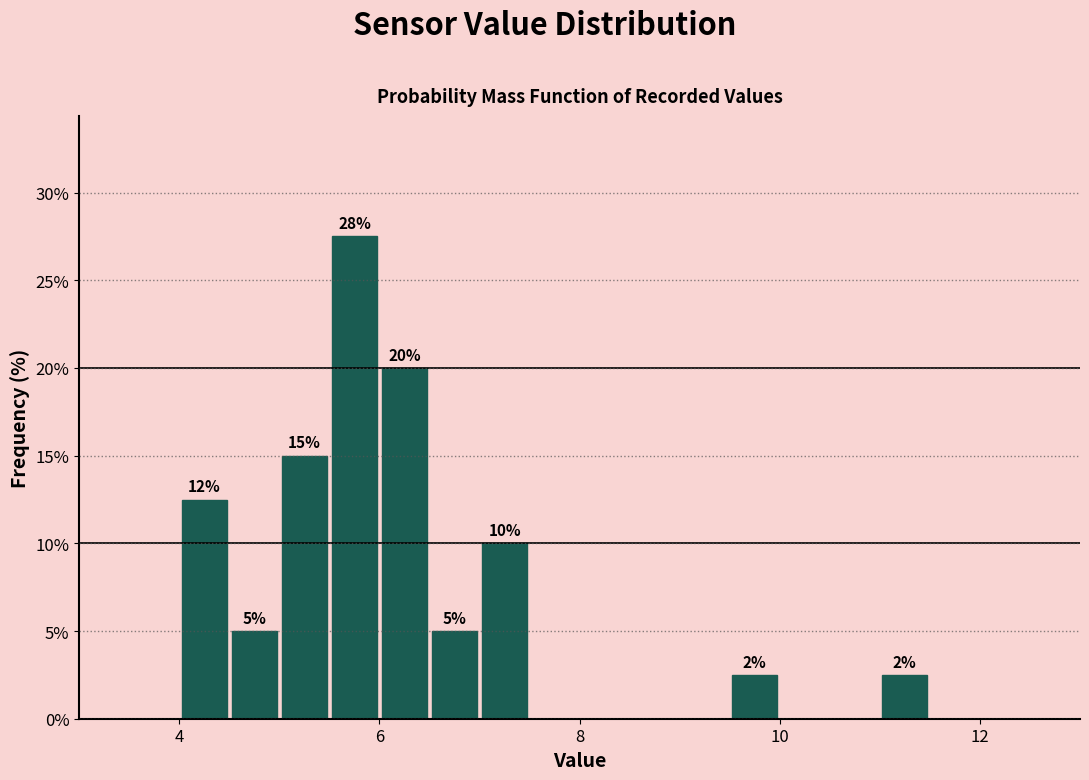

Read against the x-axis, roughly where is the centre of the tallest bar?

5.8